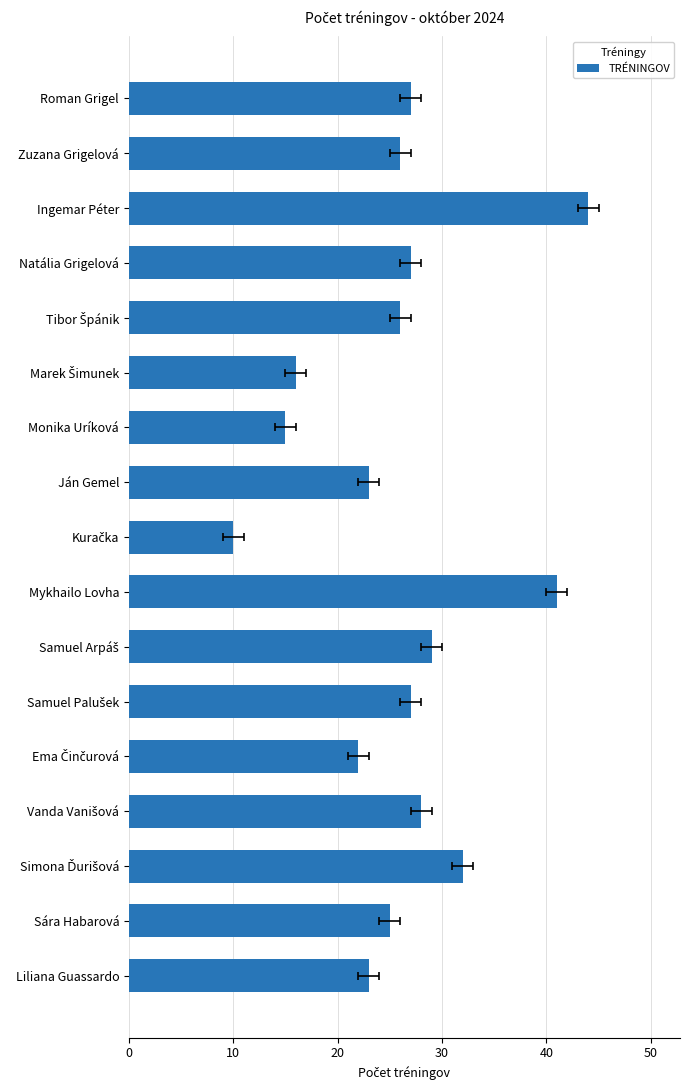

The chart shows a value of 41 at Mykhailo Lovha. True or false?

True